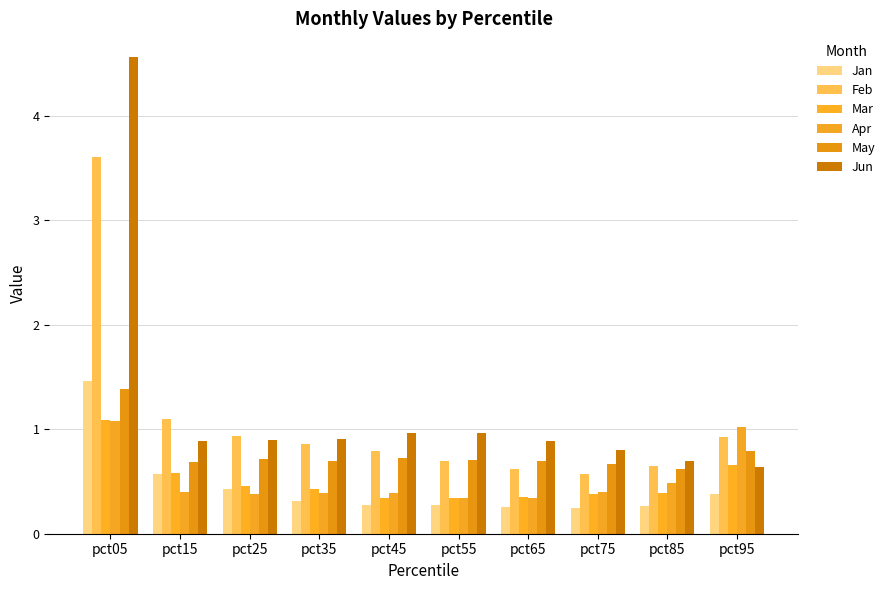

What are all the series names shown in the legend?

Jan, Feb, Mar, Apr, May, Jun